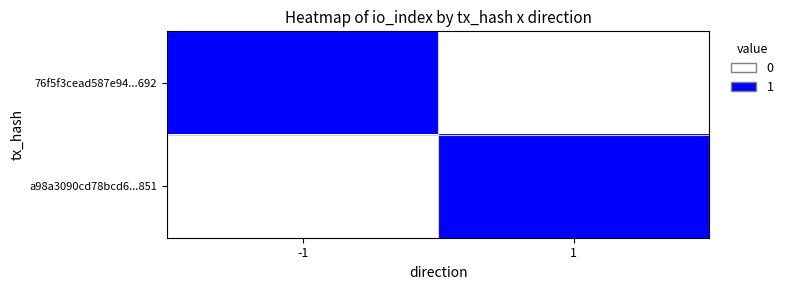

Reading left to right, list all the values displayed in this chart.

76f5f3cead587e94...692: -1=1	1=0
a98a3090cd78bcd6...851: -1=0	1=1